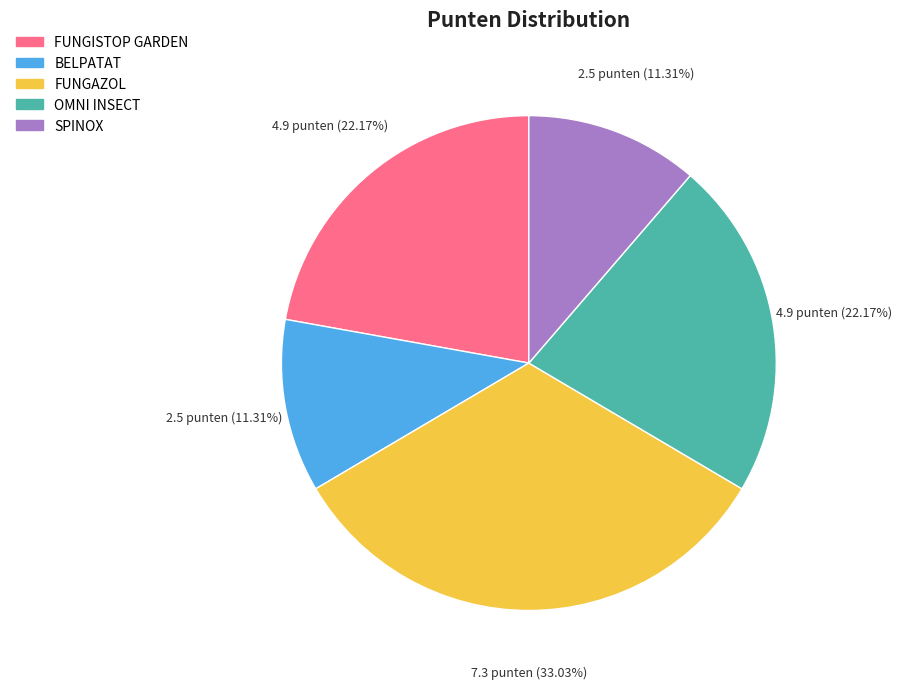

Which slice is the largest?

FUNGAZOL